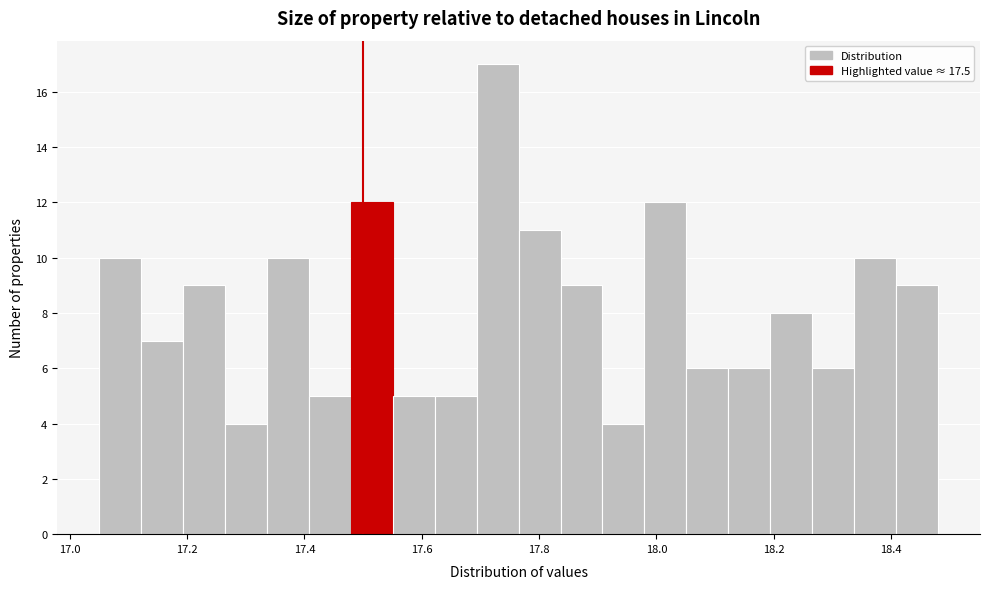

Around what value on the x-axis is the tallest bar? Give the approximate position of its centre, as read against the axis.

17.72